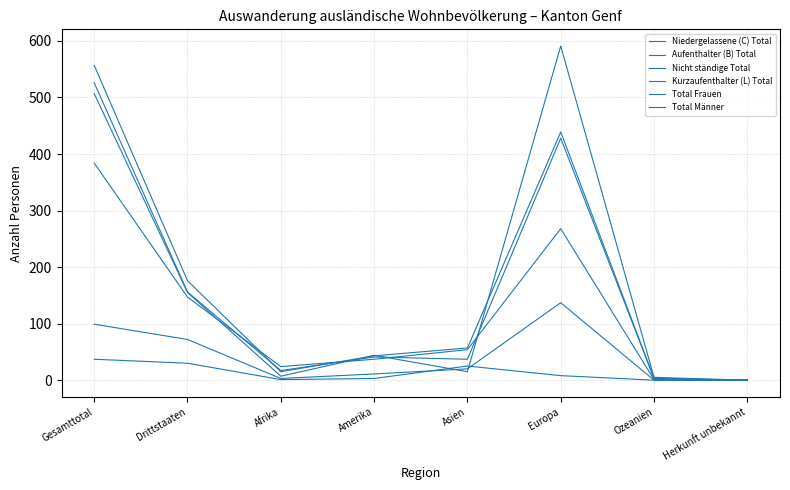

Is this an area chart (filled region under the line)?

No